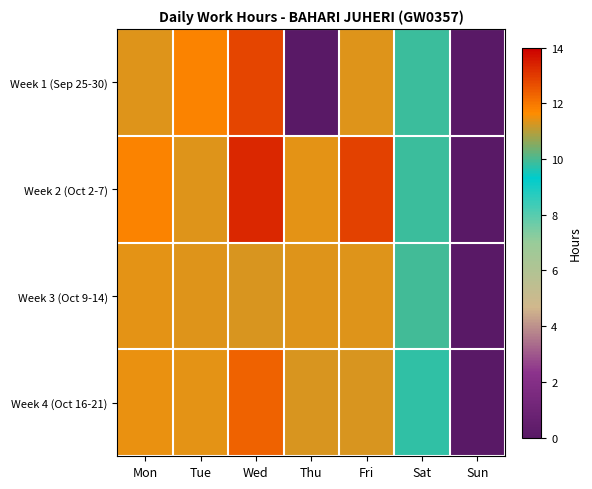

Which label corresponds to the largest value in the chart?

Wed